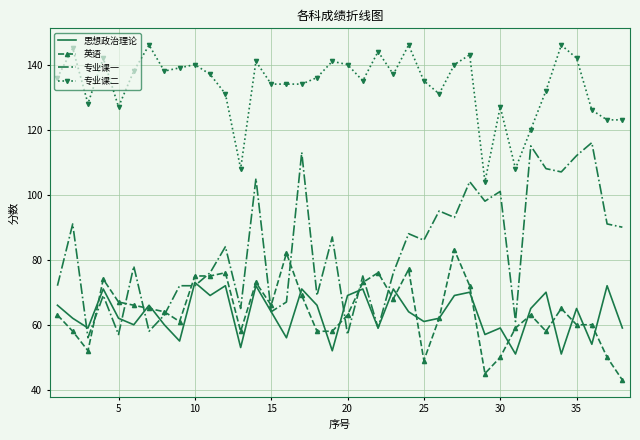

Which series has the largest total across all categories?

专业课二